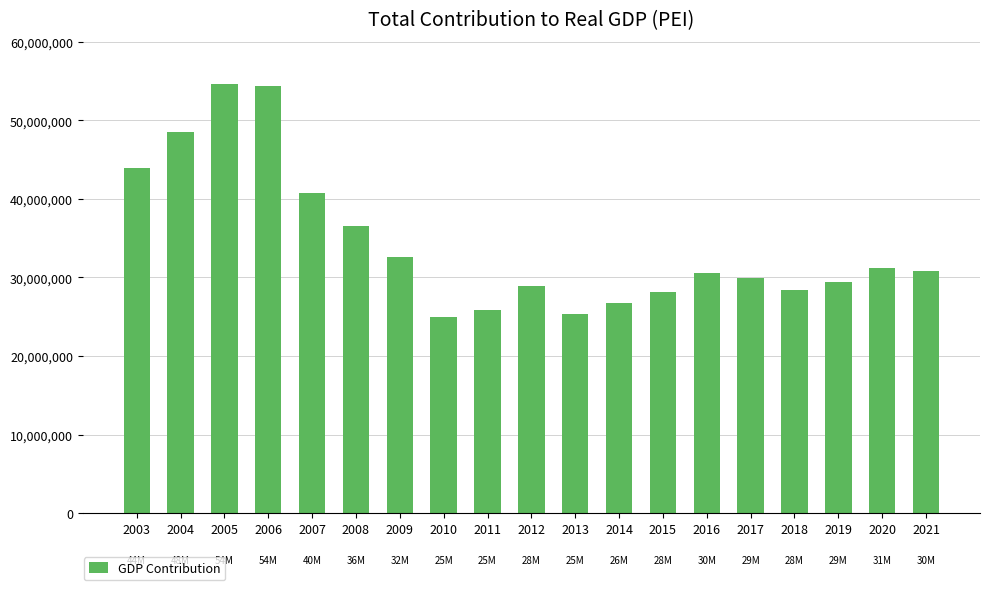

What is the average value?

34300000